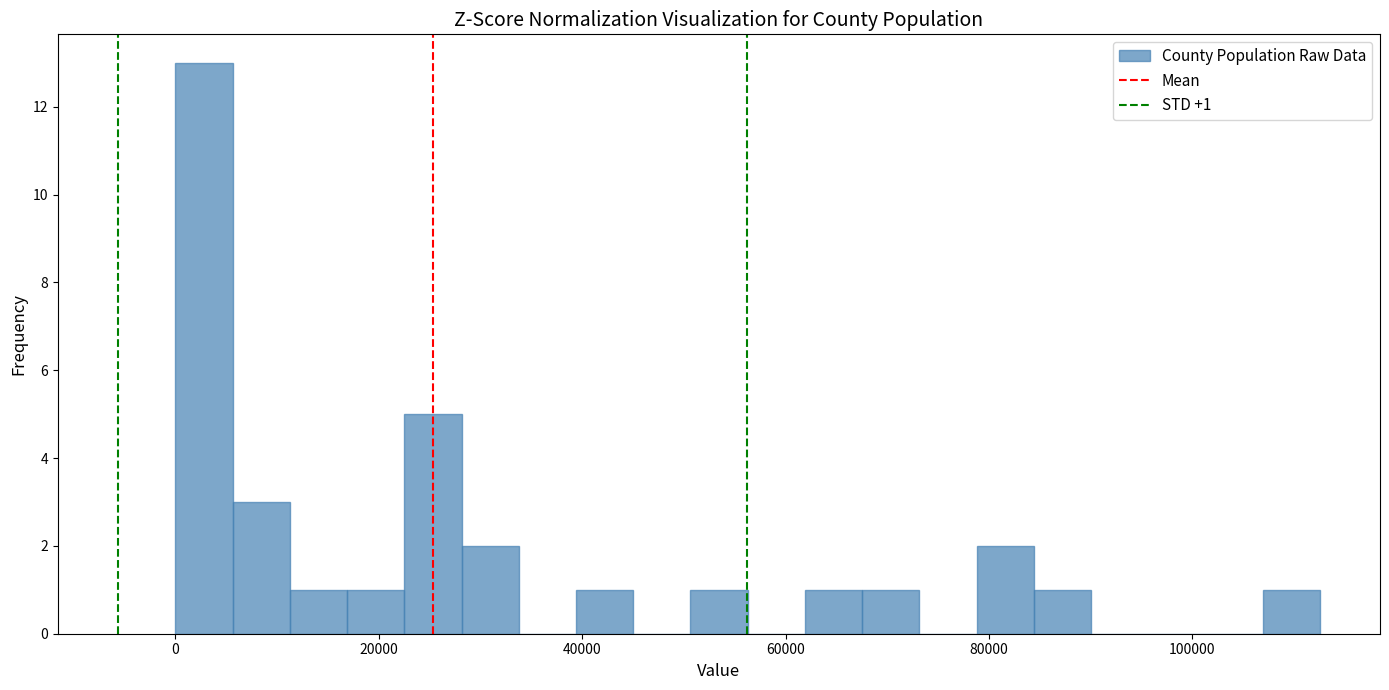

Read against the x-axis, roughly where is the centre of the tallest bar?

2000